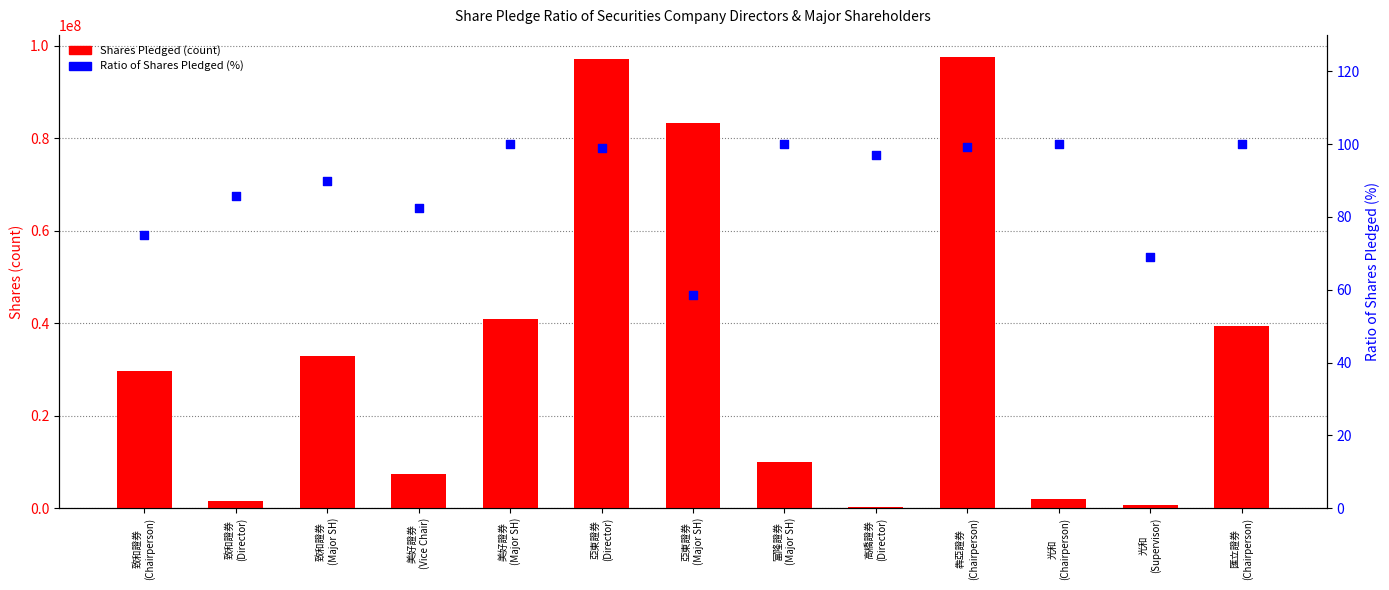

Is the value of Ratio of Shares Pledged (%) at 致和證券
(Director) greater than the value of Shares Pledged (count) at 光和
(Supervisor)?

No